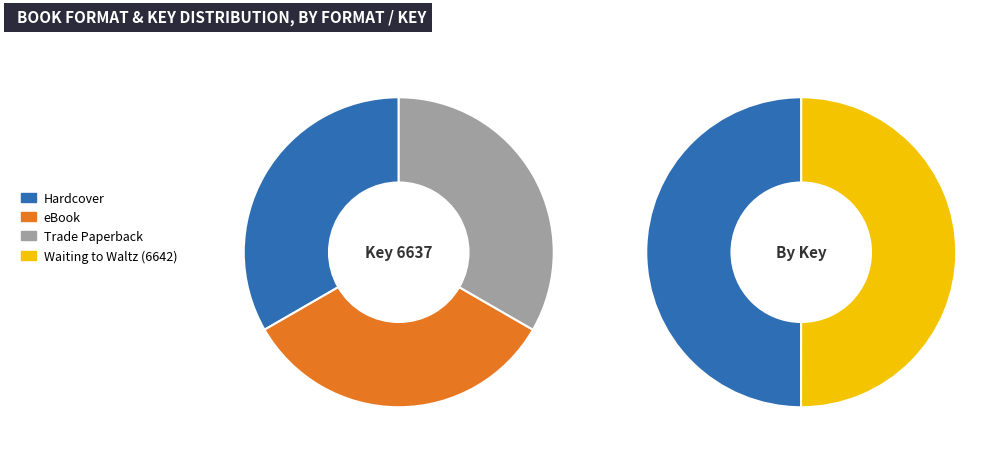

To the nearest percent, what is the combined percentage of Hardcover and Hardcover (Waiting to Waltz)?

50%